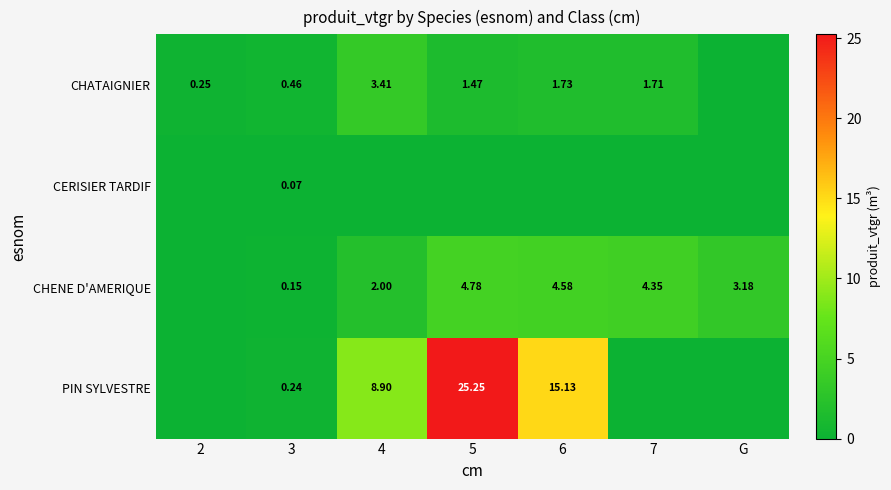

Is the value of CHATAIGNIER at 7 greater than the value of CHENE D'AMERIQUE at 3?

Yes